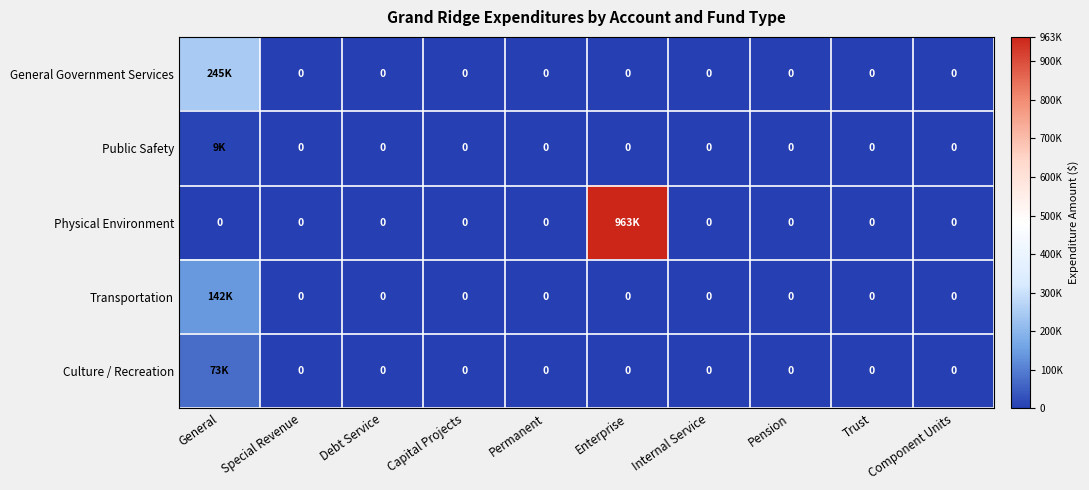

Is the value of Culture / Recreation at Special Revenue greater than the value of Transportation at Permanent?

No